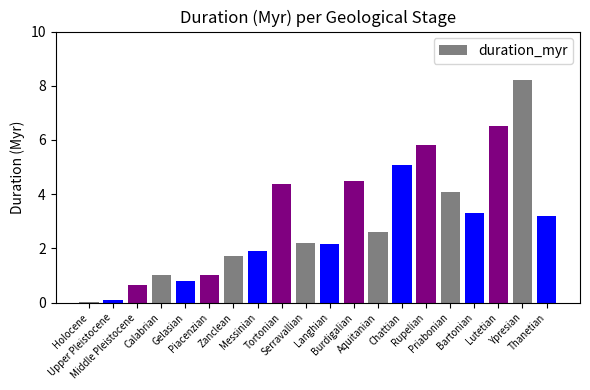

Are the bars horizontal?

No